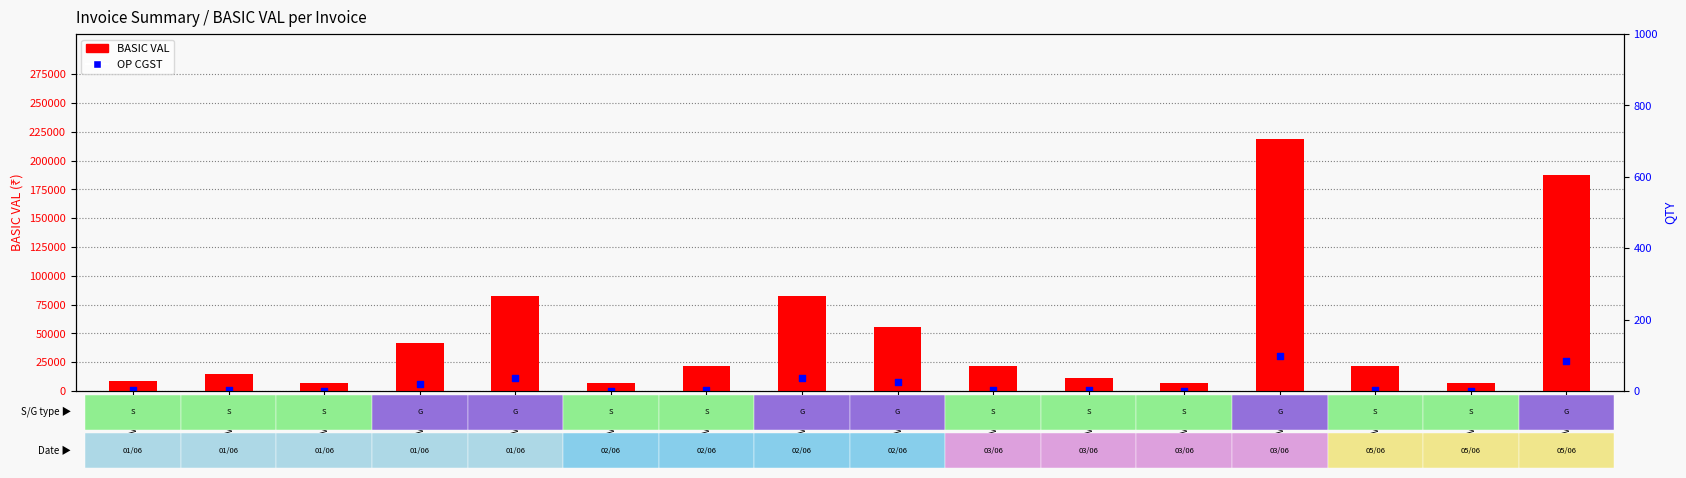

What are all the series names shown in the legend?

BASIC VAL, OP CGST